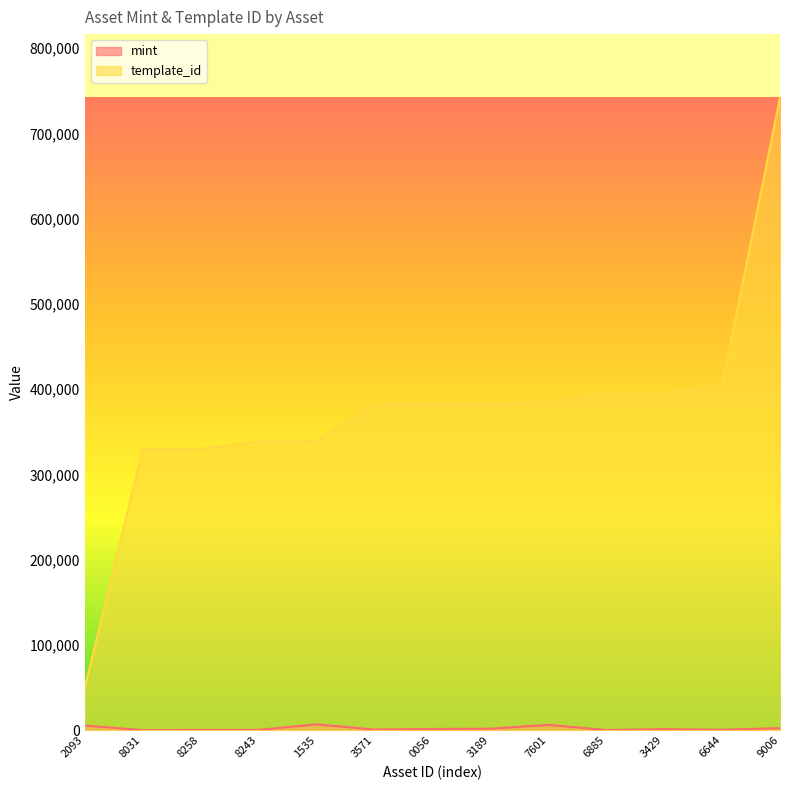

At how many categories does at least one series exceed 276620?

12